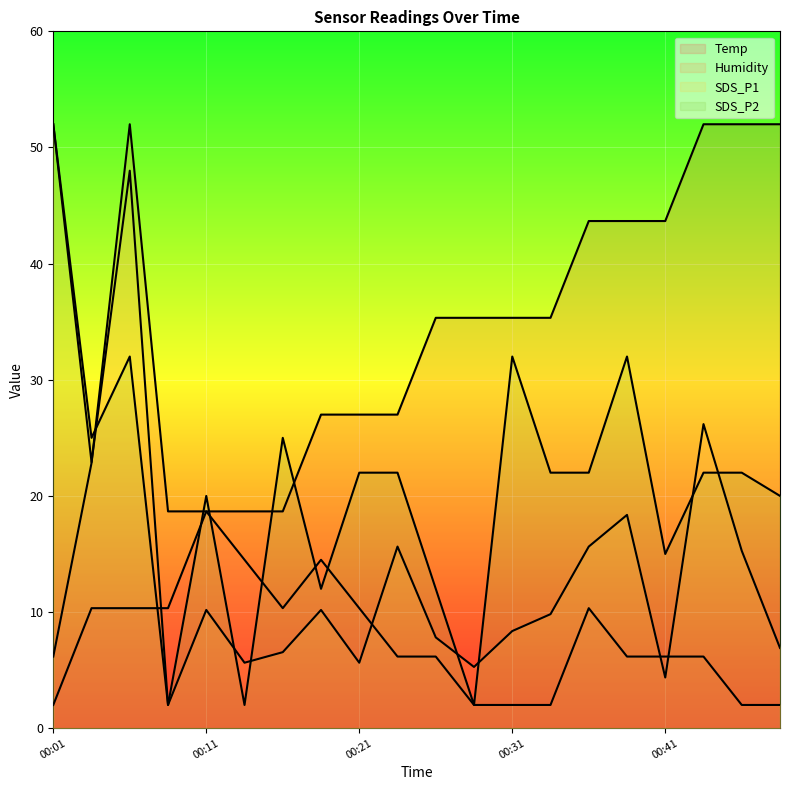

After their last crossing, which series has the higher values: Humidity or SDS_P1?

SDS_P1